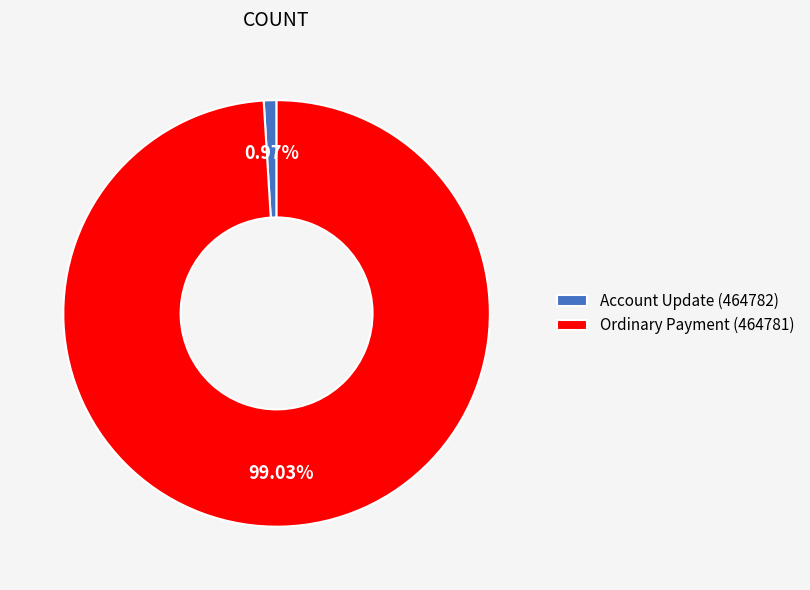

Rank the categories by value from highest to lowest.

Ordinary Payment (464781), Account Update (464782)